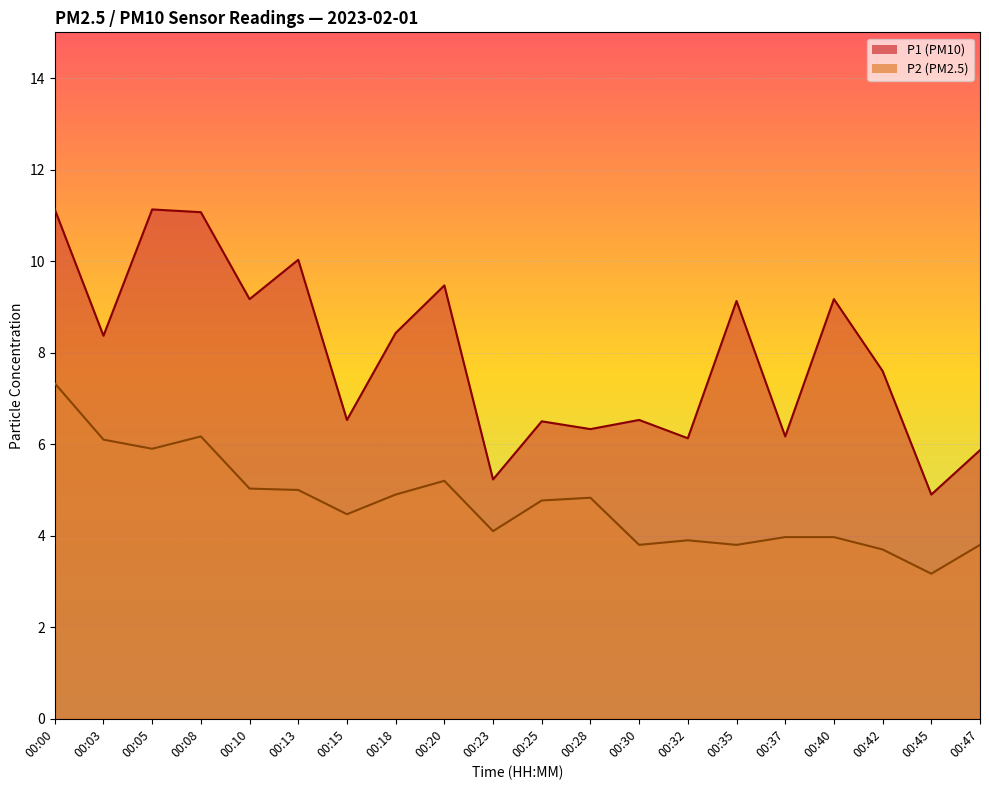

How many data points in P1 are above 8?

10